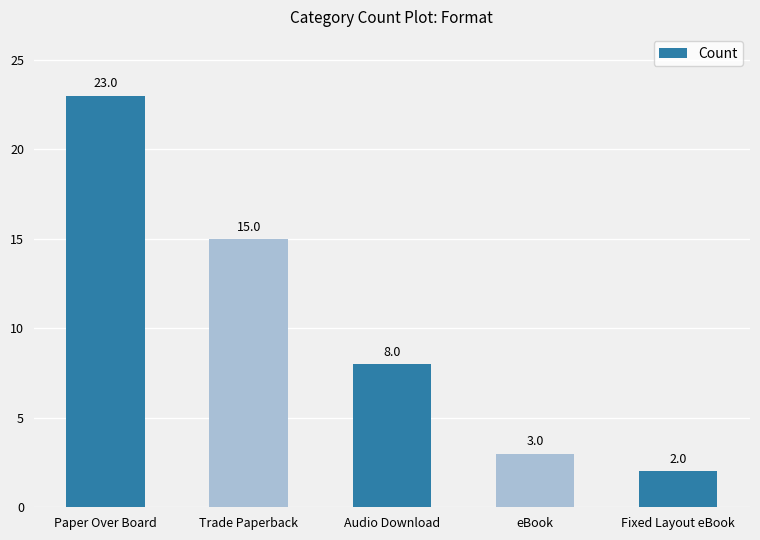

At which label is the value closest to 12?

Trade Paperback